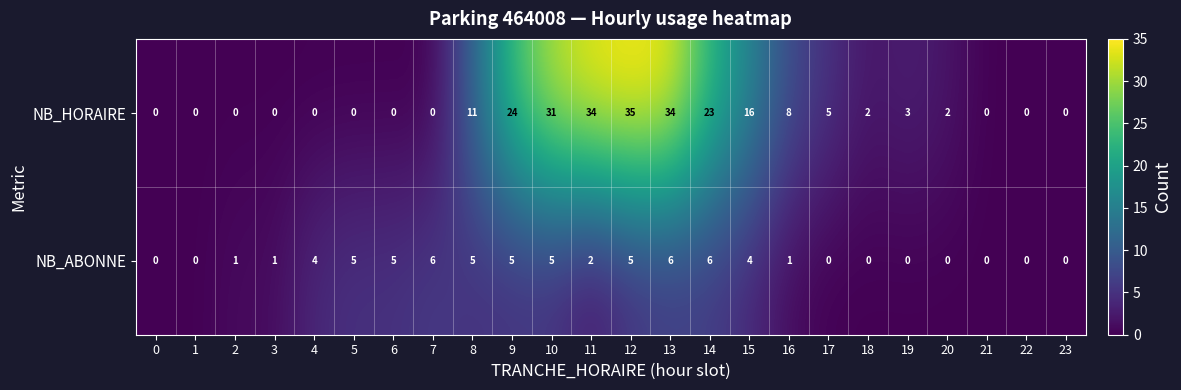

Is it true that NB_ABONNE equals 5 at 12?

True